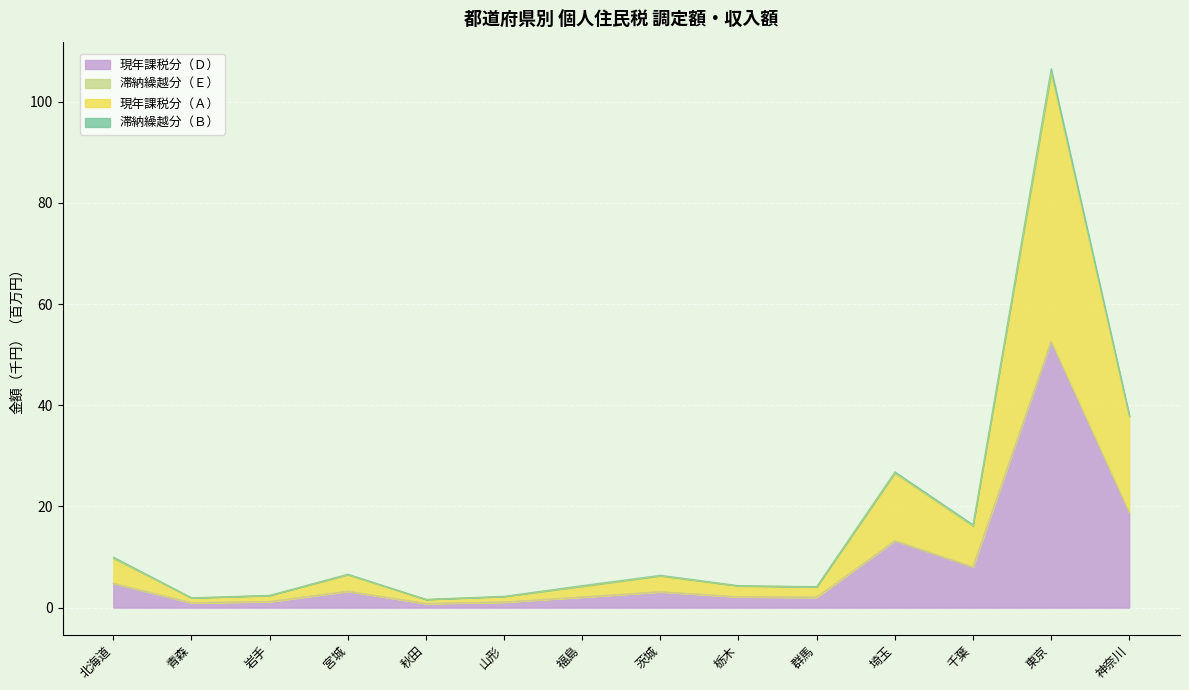

The 現年課税分（Ｄ） series shows 29.6 at 神奈川. True or false?

False